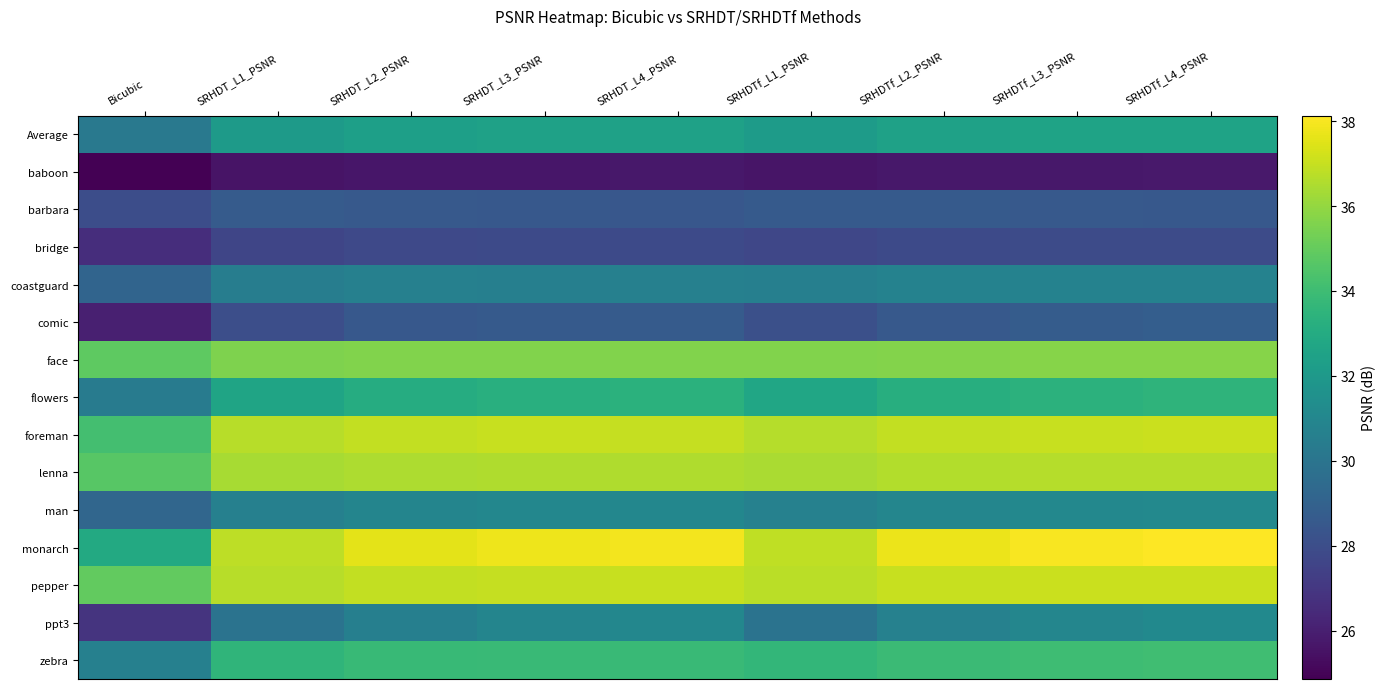

List the series in order of their peak value, highest first.

monarch, pepper, foreman, lenna, face, zebra, flowers, Average, ppt3, man, coastguard, comic, barbara, bridge, baboon